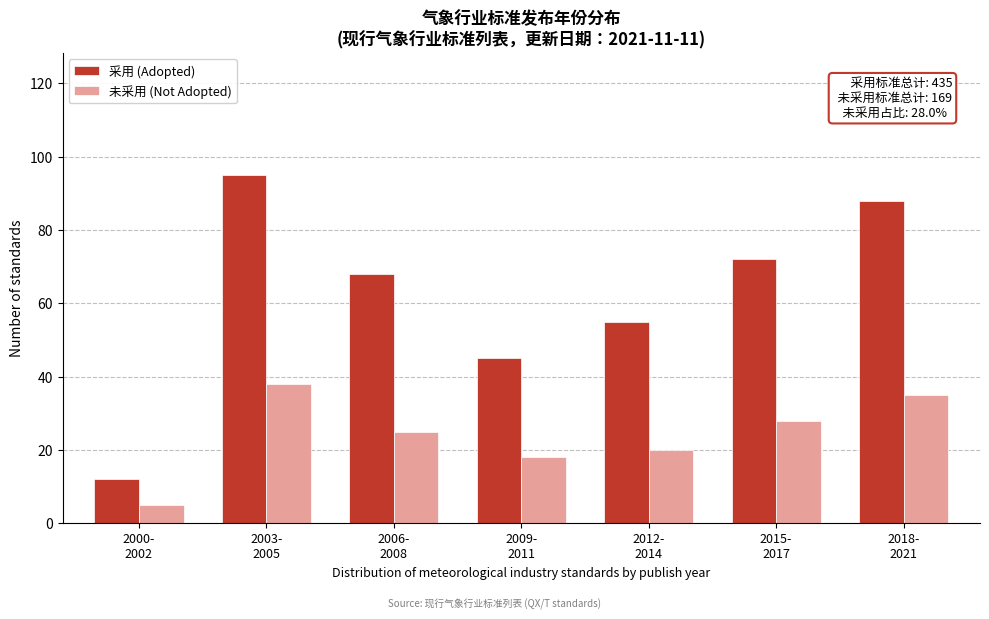

List the series in order of their peak value, highest first.

采用 (Adopted), 未采用 (Not Adopted)